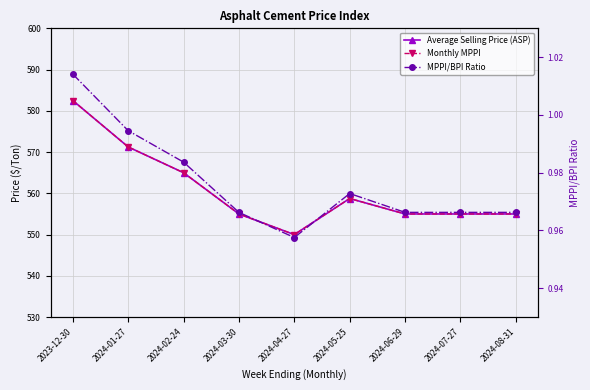

At which label does MPPI/BPI Ratio reach its peak?

2023-12-30